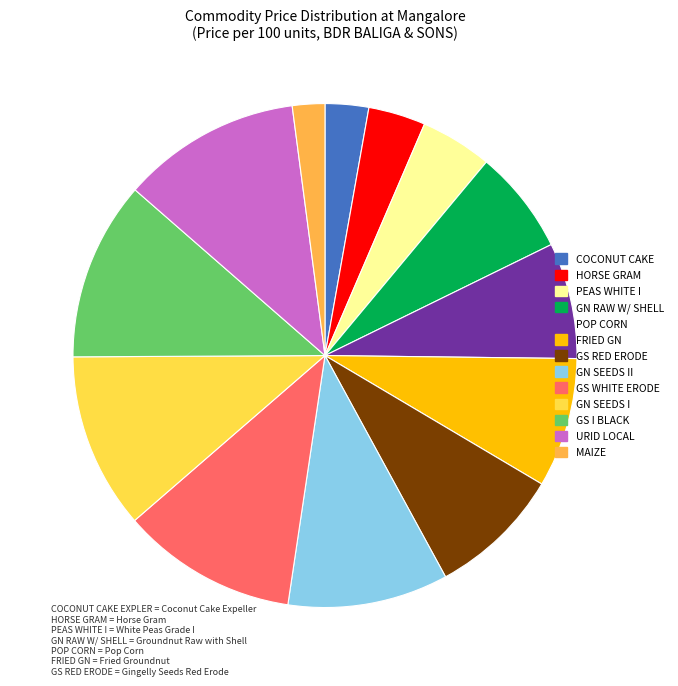

Does any single category account for the majority?

No